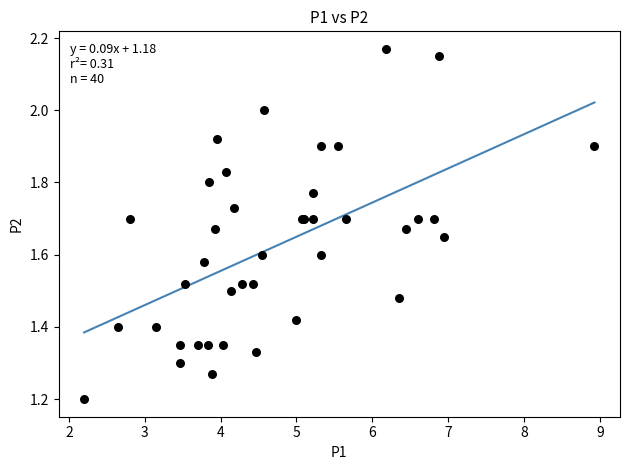

What Y value in the scatter plot is closest to 1?

1.2